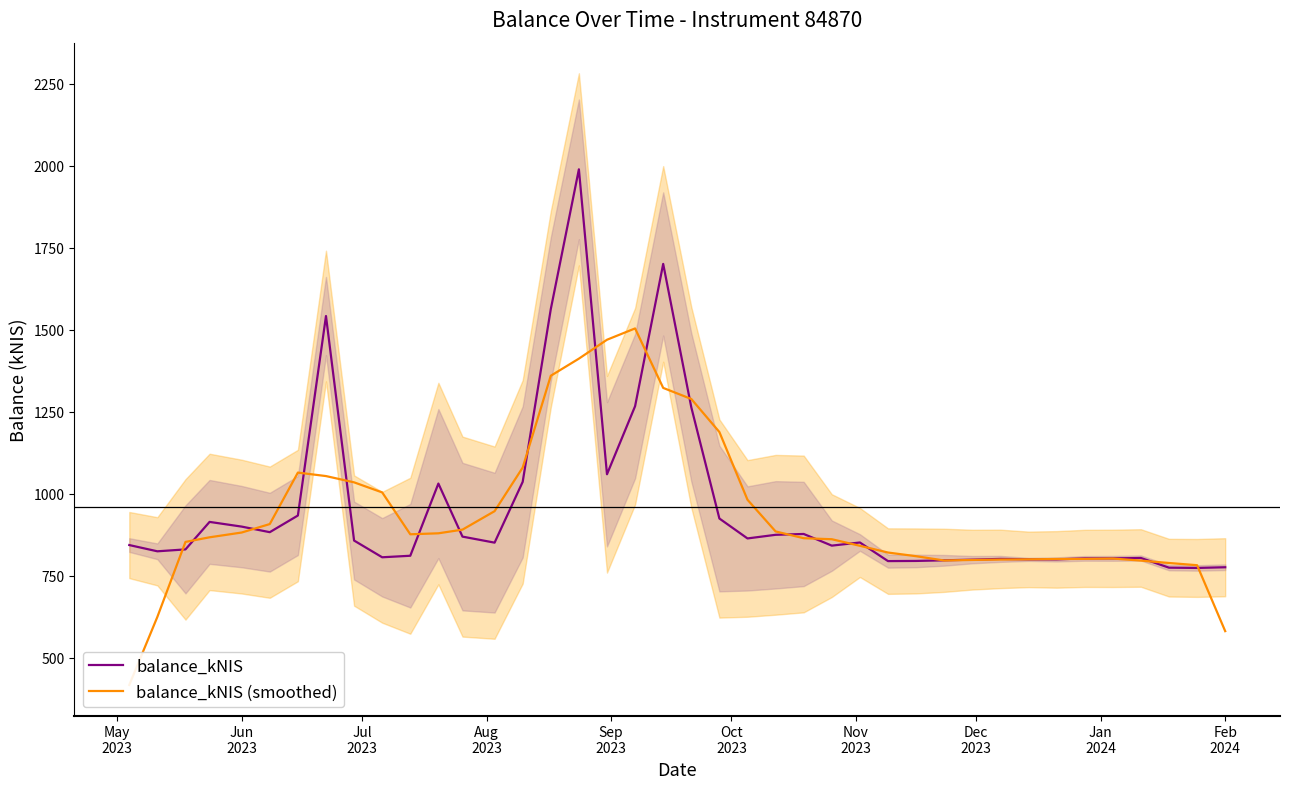

What is the value of the balance_kNIS point at the 12th from the left?

1030.6